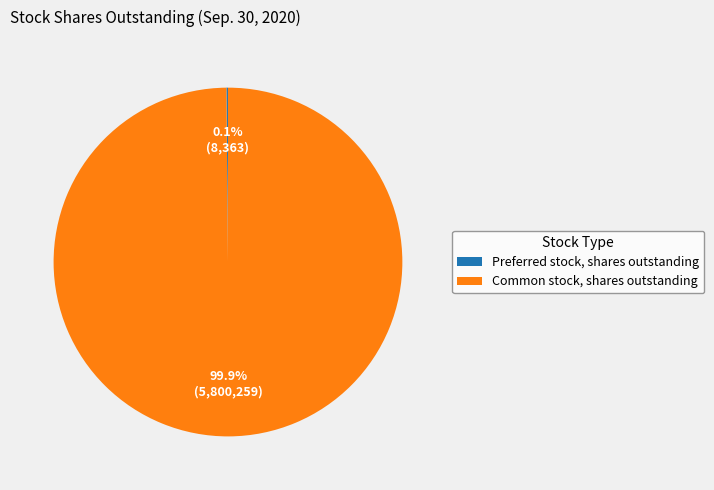

What percentage is NOT represented by Common stock, shares outstanding?

0.1%